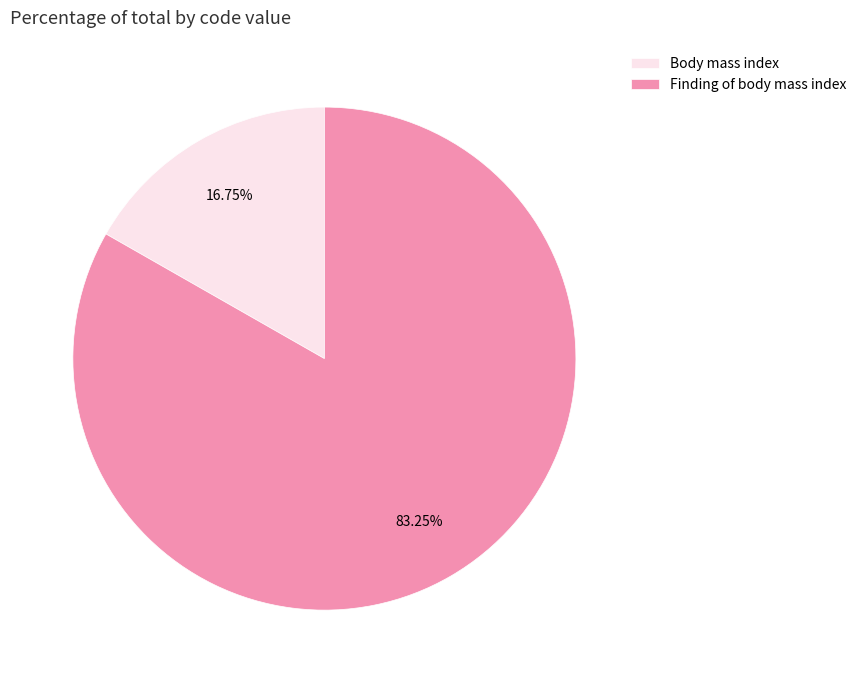

How many segments does this pie chart have?

2